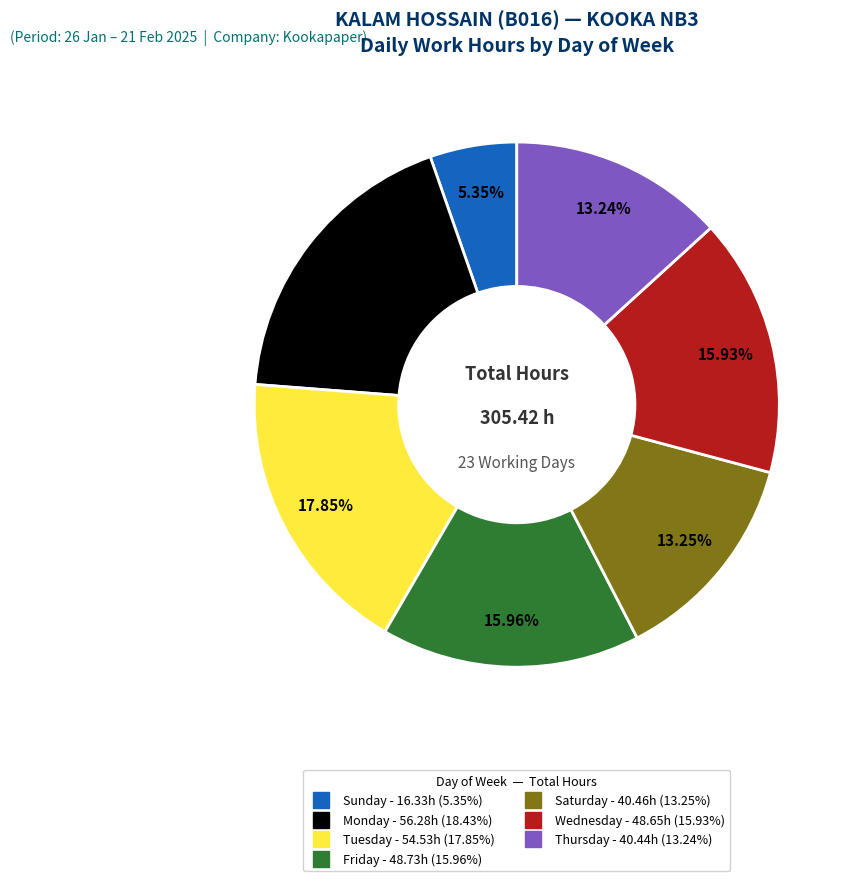

Is there any slice that represents more than half of the pie?

No